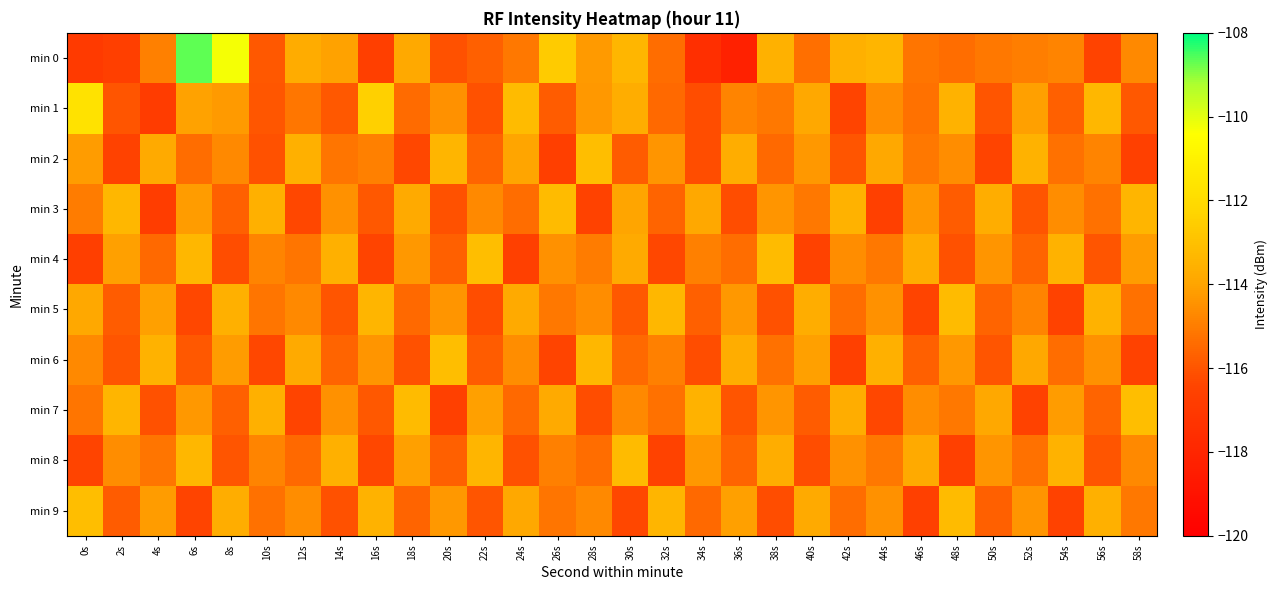

Reading left to right, extract all data points from this chart.

min 0: 0s=-116.9	2s=-116.7	4s=-114.9	6s=-108.7	8s=-110.3	10s=-115.9	12s=-113.7	14s=-114.0	16s=-116.7	18s=-113.8	20s=-116.1	22s=-115.7	24s=-115.1	26s=-112.6	28s=-114.3	30s=-113.4	32s=-115.4	34s=-117.5	36s=-118.3	38s=-113.5	40s=-115.3	42s=-113.6	44s=-113.4	46s=-115.2	48s=-115.4	50s=-115.1	52s=-115.0	54s=-114.8	56s=-116.5	58s=-114.7
min 1: 0s=-111.7	2s=-116.0	4s=-116.8	6s=-114.0	8s=-114.3	10s=-115.9	12s=-115.2	14s=-115.9	16s=-112.4	18s=-115.4	20s=-114.5	22s=-116.1	24s=-113.2	26s=-115.8	28s=-114.3	30s=-113.7	32s=-115.5	34s=-116.2	36s=-114.8	38s=-115.1	40s=-113.9	42s=-116.4	44s=-114.6	46s=-115.3	48s=-113.5	50s=-116.0	52s=-114.1	54s=-115.7	56s=-113.3	58s=-115.9
min 2: 0s=-114.2	2s=-116.5	4s=-113.8	6s=-115.4	8s=-114.7	10s=-116.1	12s=-113.6	14s=-115.2	16s=-114.9	18s=-116.3	20s=-113.4	22s=-115.6	24s=-114.0	26s=-116.7	28s=-113.1	30s=-115.8	32s=-114.4	34s=-116.2	36s=-113.7	38s=-115.5	40s=-114.3	42s=-116.0	44s=-113.9	46s=-115.1	48s=-114.6	50s=-116.4	52s=-113.5	54s=-115.3	56s=-114.8	58s=-116.6
min 3: 0s=-115.0	2s=-113.3	4s=-116.8	6s=-114.2	8s=-115.7	10s=-113.6	12s=-116.3	14s=-114.5	16s=-115.9	18s=-113.8	20s=-116.1	22s=-114.7	24s=-115.4	26s=-113.2	28s=-116.5	30s=-114.0	32s=-115.6	34s=-113.9	36s=-116.2	38s=-114.4	40s=-115.1	42s=-113.5	44s=-116.6	46s=-114.3	48s=-115.8	50s=-113.7	52s=-116.0	54s=-114.6	56s=-115.3	58s=-113.4
min 4: 0s=-116.7	2s=-114.1	4s=-115.5	6s=-113.3	8s=-116.2	10s=-114.8	12s=-115.2	14s=-113.6	16s=-116.4	18s=-114.3	20s=-115.7	22s=-113.1	24s=-116.6	26s=-114.5	28s=-115.0	30s=-113.8	32s=-116.3	34s=-114.9	36s=-115.4	38s=-113.2	40s=-116.5	42s=-114.6	44s=-115.1	46s=-113.7	48s=-116.1	50s=-114.4	52s=-115.6	54s=-113.5	56s=-116.0	58s=-114.2
min 5: 0s=-113.9	2s=-115.8	4s=-114.1	6s=-116.3	8s=-113.6	10s=-115.2	12s=-114.7	14s=-116.0	16s=-113.4	18s=-115.5	20s=-114.4	22s=-116.2	24s=-113.8	26s=-115.1	28s=-114.6	30s=-115.9	32s=-113.3	34s=-115.7	36s=-114.3	38s=-116.1	40s=-113.7	42s=-115.4	44s=-114.5	46s=-116.4	48s=-113.2	50s=-115.6	52s=-114.8	54s=-116.5	56s=-113.5	58s=-115.3
min 6: 0s=-114.7	2s=-116.0	4s=-113.5	6s=-115.9	8s=-114.2	10s=-116.3	12s=-113.8	14s=-115.6	16s=-114.4	18s=-116.1	20s=-113.1	22s=-115.8	24s=-114.6	26s=-116.4	28s=-113.3	30s=-115.5	32s=-114.9	34s=-116.2	36s=-113.7	38s=-115.3	40s=-114.1	42s=-116.6	44s=-113.6	46s=-115.7	48s=-114.3	50s=-116.0	52s=-113.9	54s=-115.4	56s=-114.5	58s=-116.5
min 7: 0s=-115.2	2s=-113.4	4s=-116.1	6s=-114.3	8s=-115.7	10s=-113.6	12s=-116.4	14s=-114.5	16s=-115.9	18s=-113.2	20s=-116.6	22s=-114.1	24s=-115.5	26s=-113.8	28s=-116.2	30s=-114.7	32s=-115.3	34s=-113.5	36s=-116.0	38s=-114.4	40s=-115.8	42s=-113.7	44s=-116.3	46s=-114.6	48s=-115.1	50s=-113.9	52s=-116.5	54s=-114.2	56s=-115.6	58s=-113.1
min 8: 0s=-116.4	2s=-114.6	4s=-115.2	6s=-113.3	8s=-116.0	10s=-114.8	12s=-115.5	14s=-113.6	16s=-116.3	18s=-114.1	20s=-115.7	22s=-113.4	24s=-116.1	26s=-114.9	28s=-115.4	30s=-113.2	32s=-116.5	34s=-114.3	36s=-115.6	38s=-113.7	40s=-116.2	42s=-114.5	44s=-115.1	46s=-113.8	48s=-116.6	50s=-114.4	52s=-115.3	54s=-113.5	56s=-116.0	58s=-114.7
min 9: 0s=-113.1	2s=-115.8	4s=-114.2	6s=-116.4	8s=-113.7	10s=-115.3	12s=-114.6	14s=-116.1	16s=-113.5	18s=-115.6	20s=-114.3	22s=-116.0	24s=-113.9	26s=-115.2	28s=-114.7	30s=-116.3	32s=-113.4	34s=-115.5	36s=-114.1	38s=-116.2	40s=-113.8	42s=-115.4	44s=-114.5	46s=-116.6	48s=-113.2	50s=-115.7	52s=-114.4	54s=-116.5	56s=-113.6	58s=-115.1